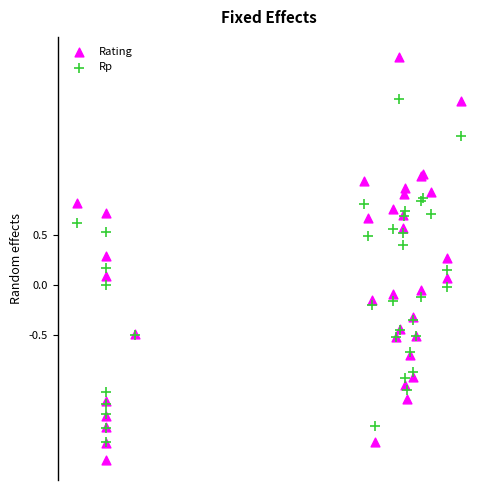

Which series reaches the minimum Y coordinate?

Rating